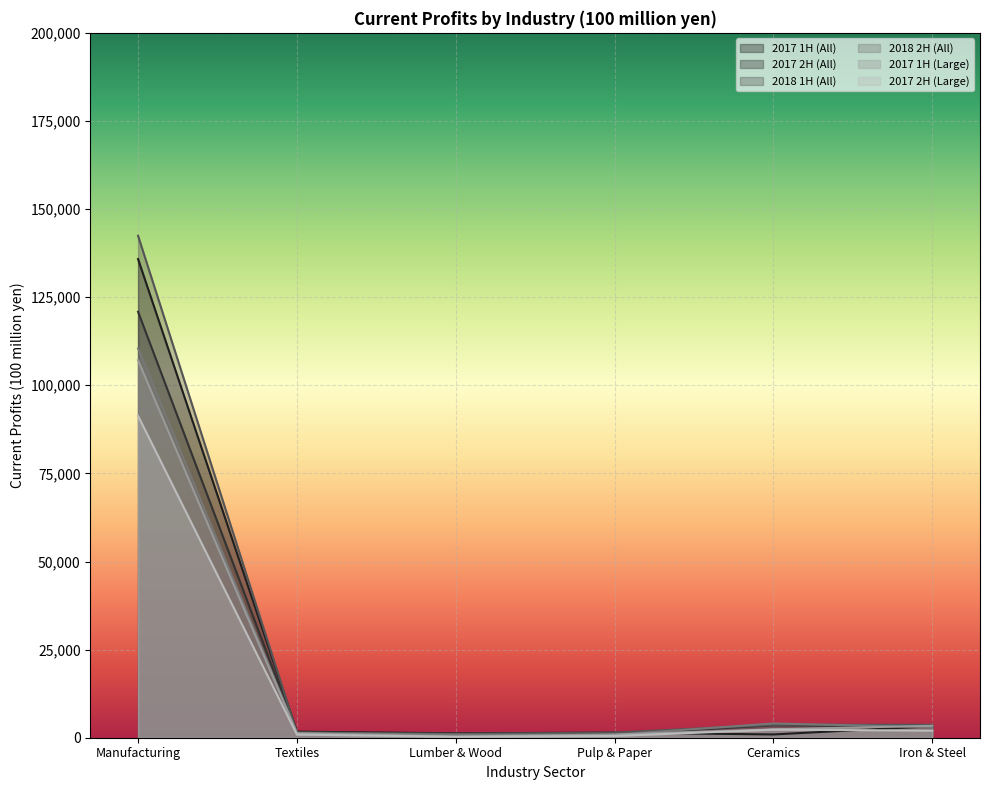

What are all the series names shown in the legend?

2017 1H (All), 2017 2H (All), 2018 1H (All), 2018 2H (All), 2017 1H (Large), 2017 2H (Large)